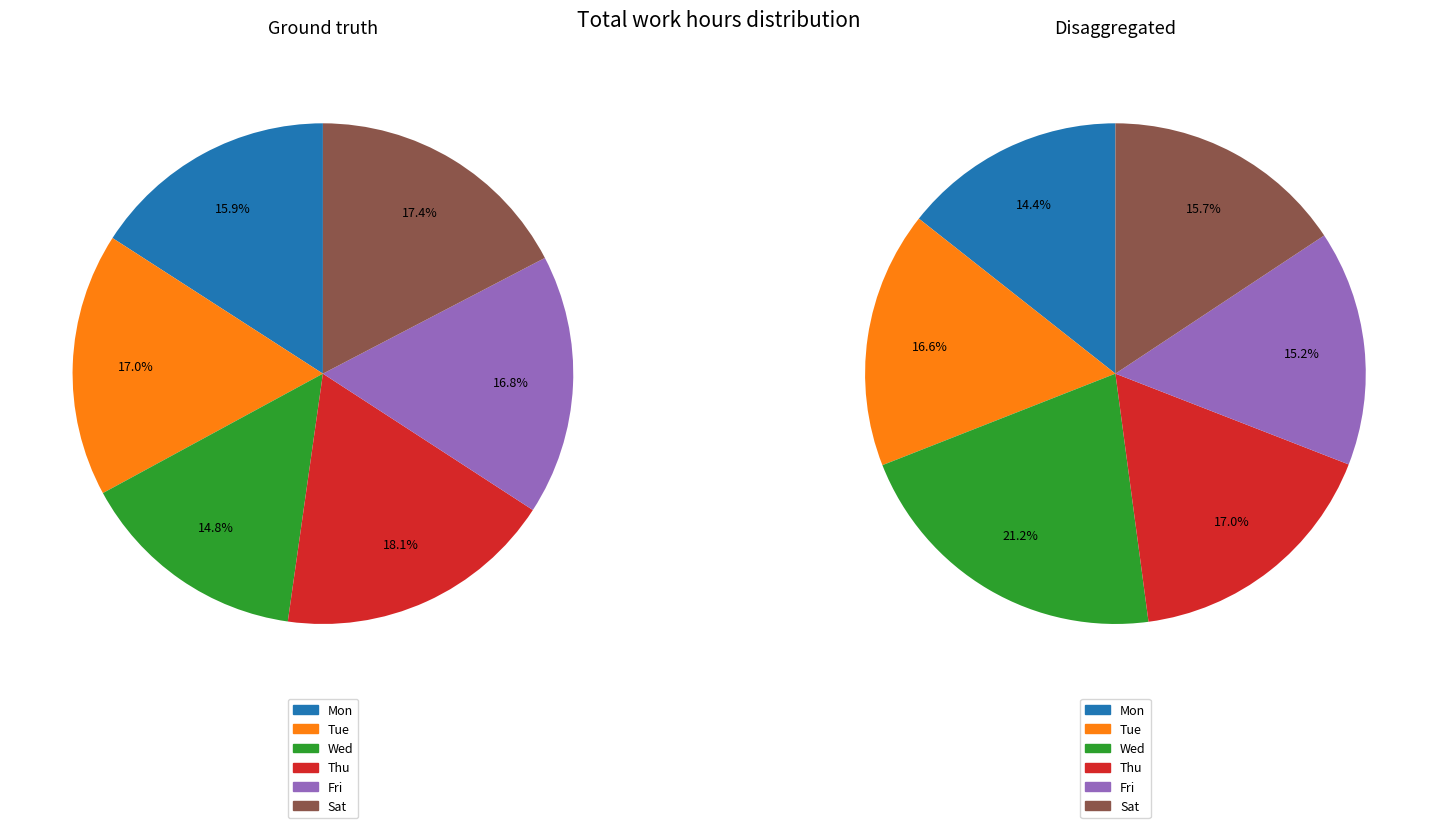

Rank the series by their maximum value, from lowest to highest.

Ground truth, Disaggregated